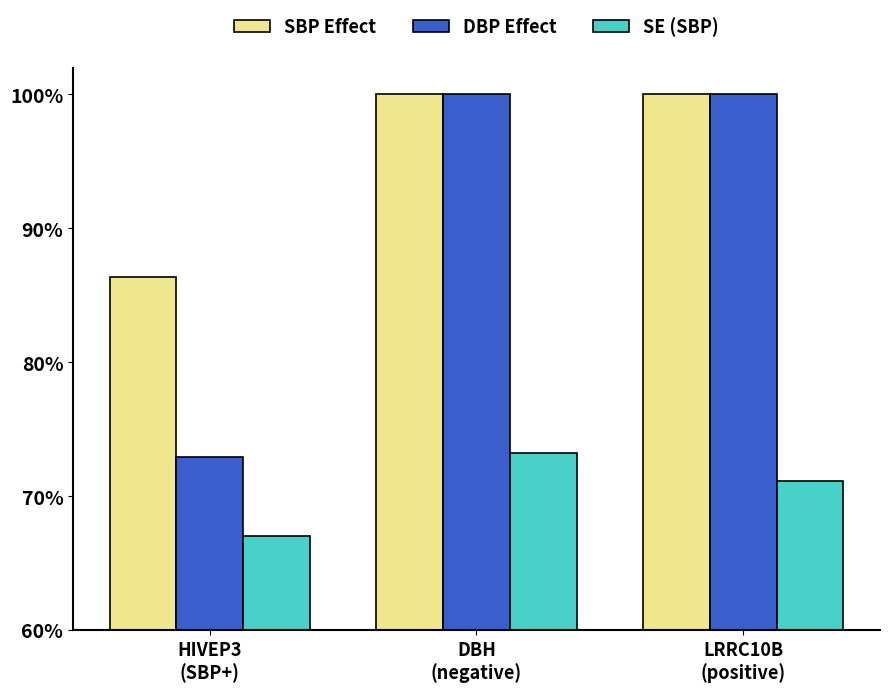

What is the sum of the DBP Effect values at DBH
(negative) and HIVEP3
(SBP+)?

172.9